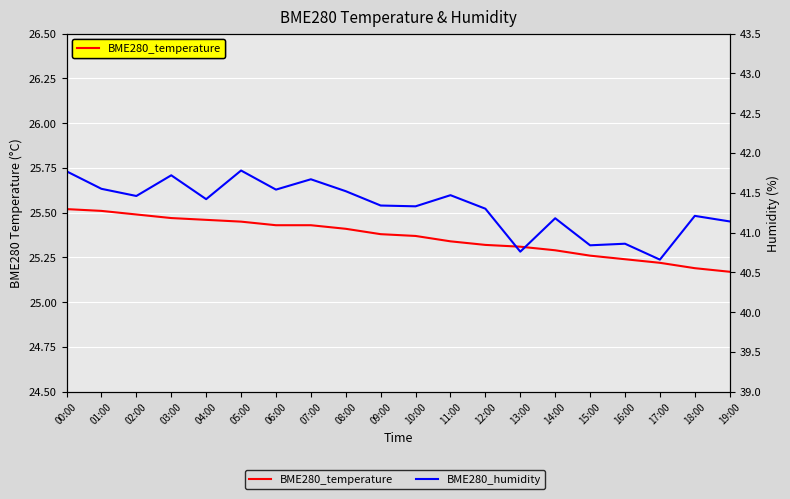

Rank the categories by BME280_humidity value from highest to lowest.

05:00, 00:00, 03:00, 07:00, 01:00, 06:00, 08:00, 11:00, 02:00, 04:00, 09:00, 10:00, 12:00, 18:00, 14:00, 19:00, 16:00, 15:00, 13:00, 17:00